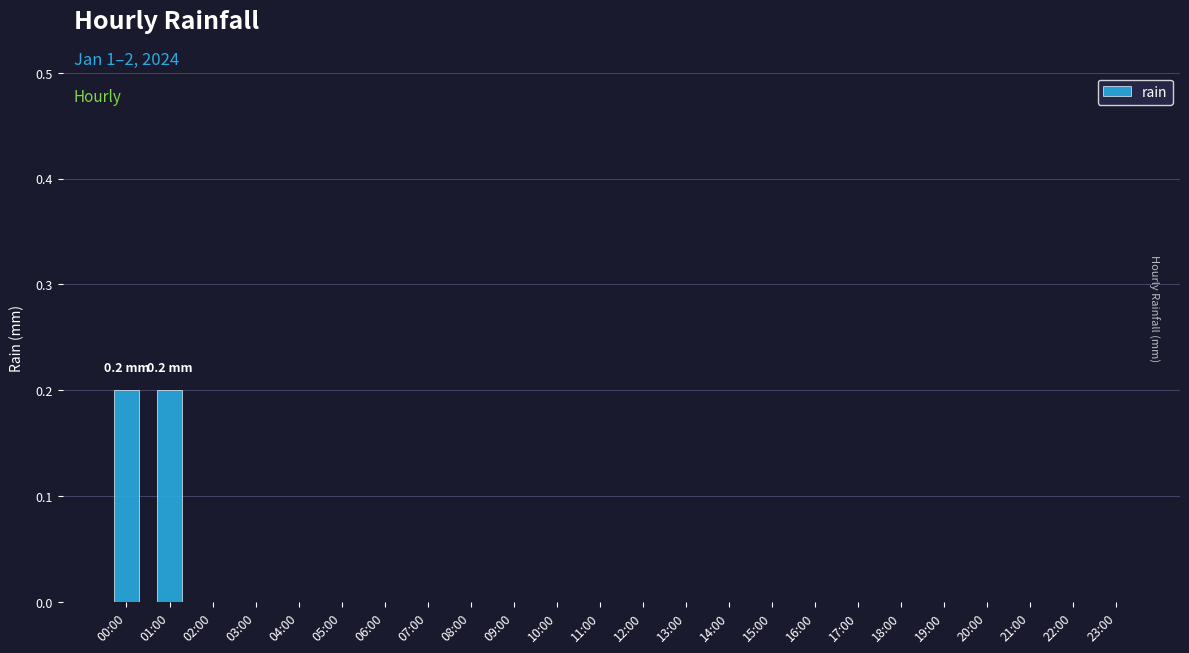

What is the maximum value shown in the chart?

0.2